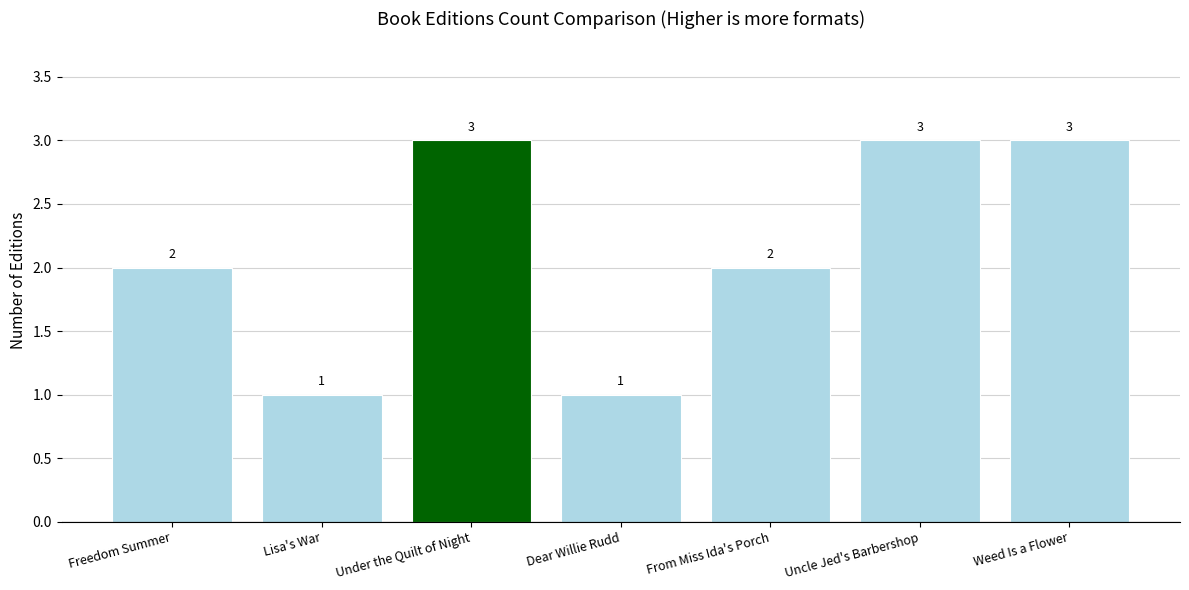

Does the chart contain any negative values?

No